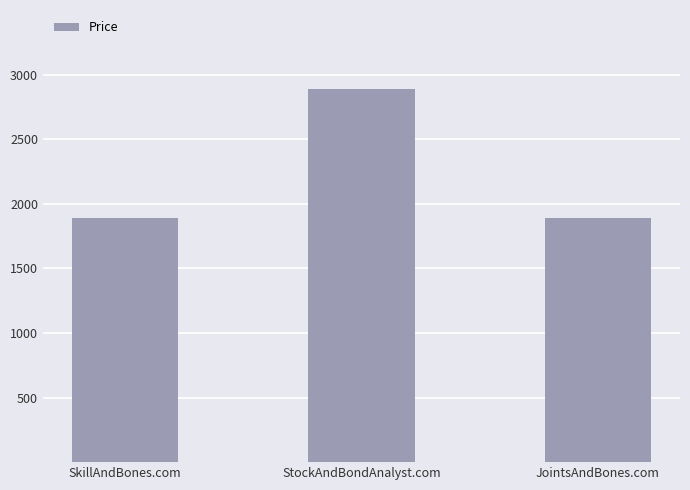

Reading right to left, list all the values displayed in this chart.

JointsAndBones.com=1888	StockAndBondAnalyst.com=2888	SkillAndBones.com=1888